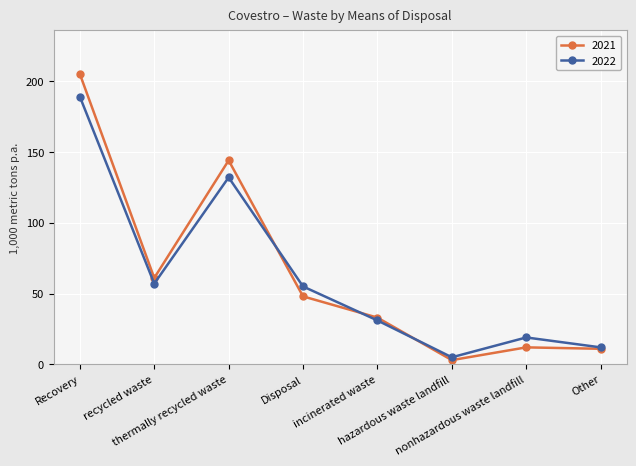

Does the chart have visible grid lines?

Yes